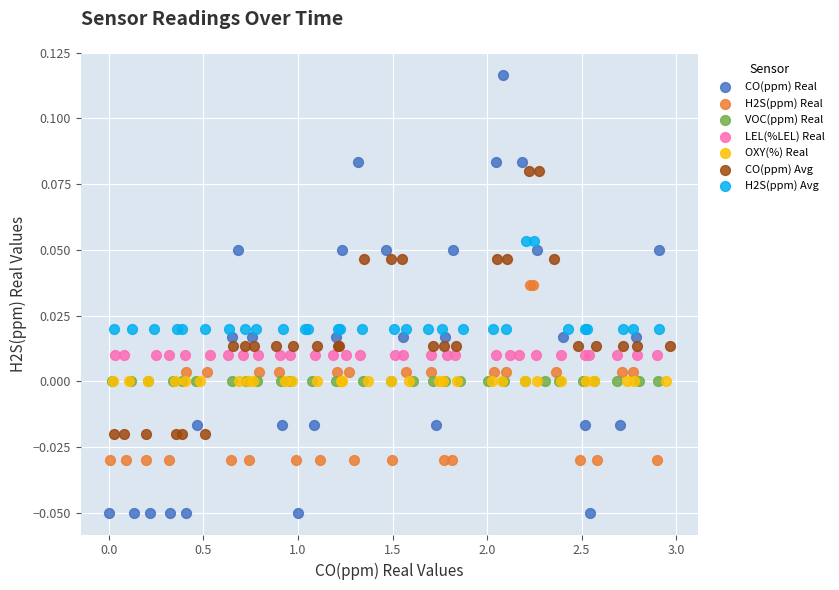

What are all the series names shown in the legend?

CO(ppm) Real, H2S(ppm) Real, VOC(ppm) Real, LEL(%LEL) Real, OXY(%) Real, CO(ppm) Avg, H2S(ppm) Avg